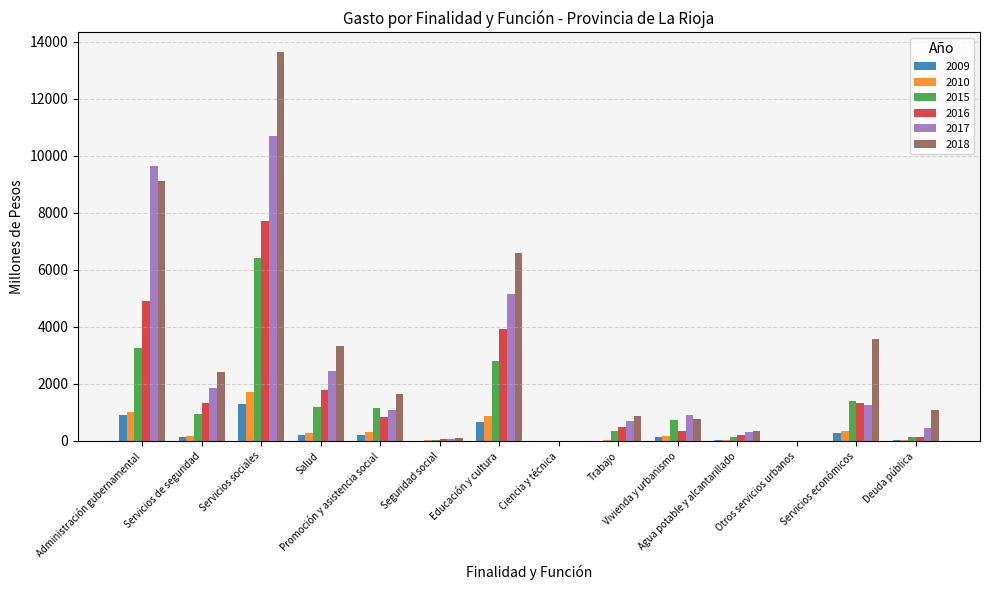

Is the value of 2016 at Deuda pública greater than the value of 2018 at Administración gubernamental?

No